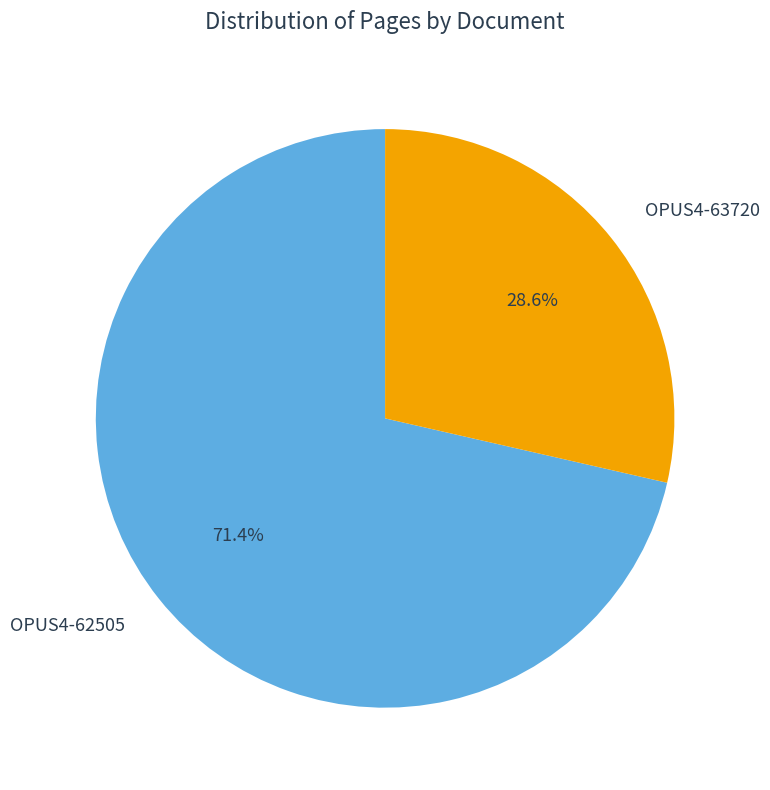

Which slice represents more than half of the pie?

OPUS4-62505